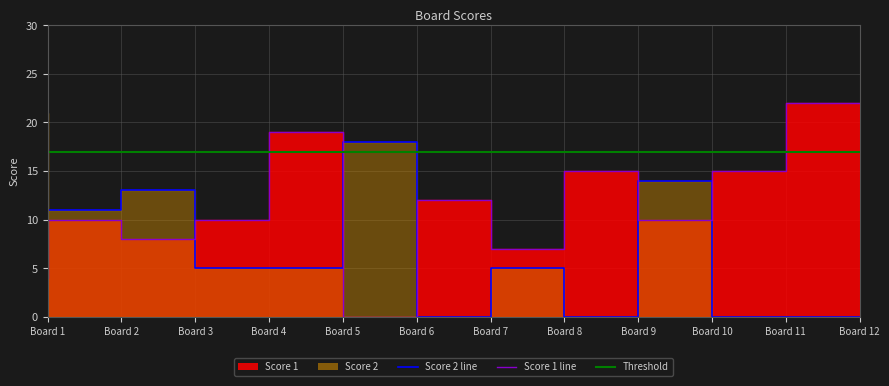

How many values in Score 2 are above zero?

8